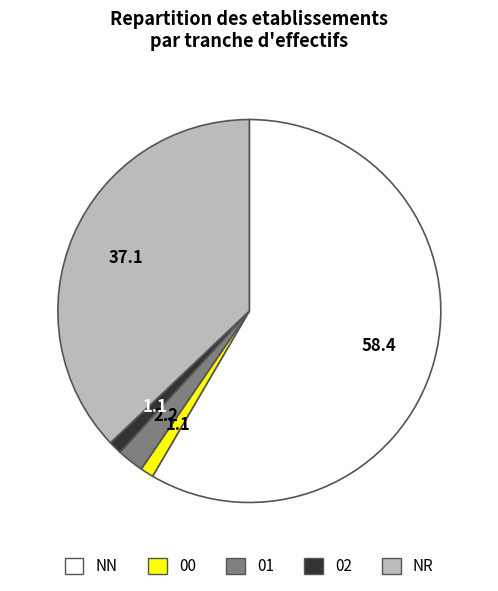

Is it true that NN is 58% of the pie?

True